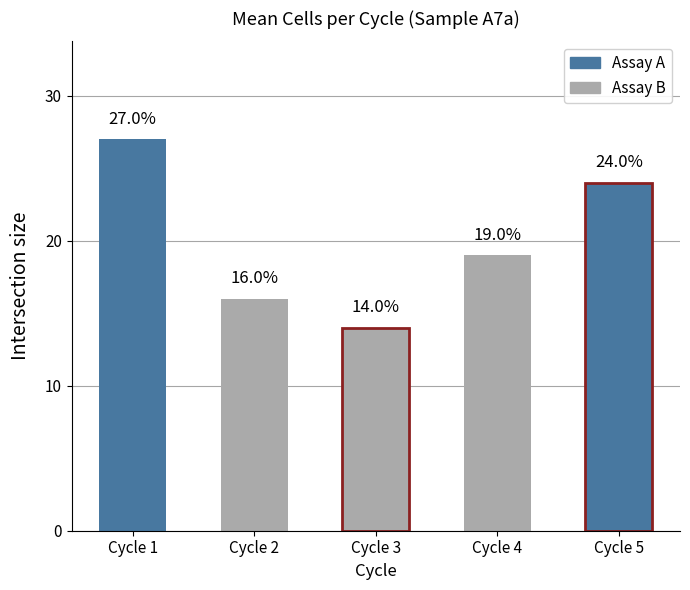

Is it true that the value at Cycle 3 is 20?

False